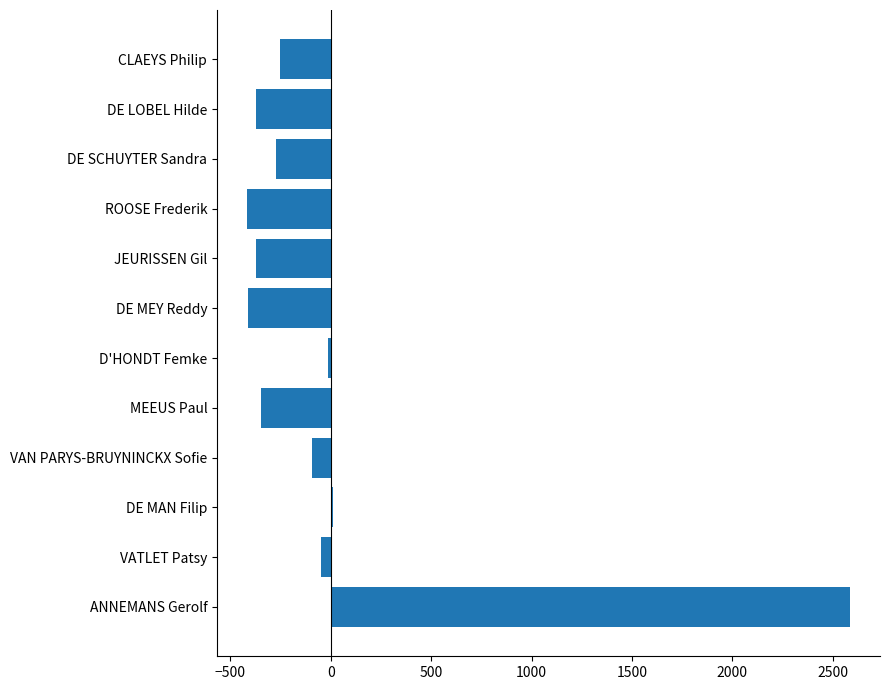

Between DE MEY Reddy and ANNEMANS Gerolf, which is larger?

ANNEMANS Gerolf